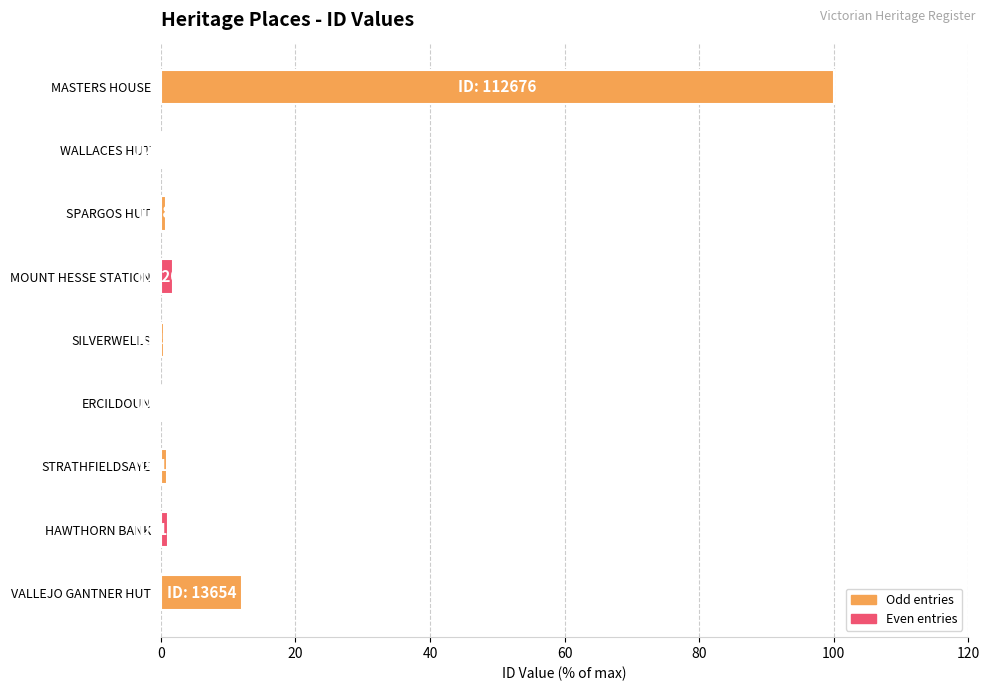

What is the sum of all values?

117.6